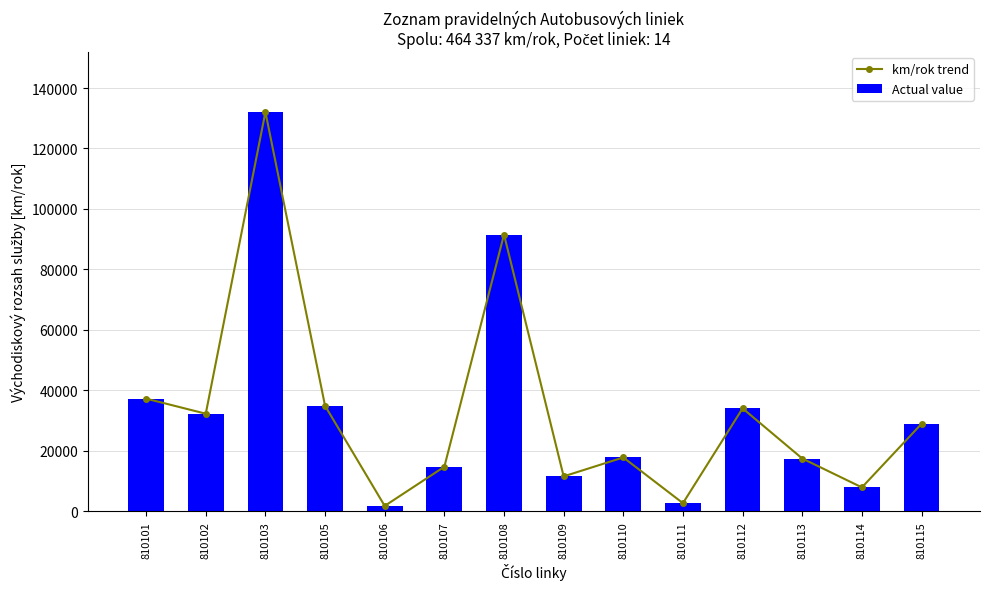

Is it true that km/rok trend equals 20469.0 at 810102?

False